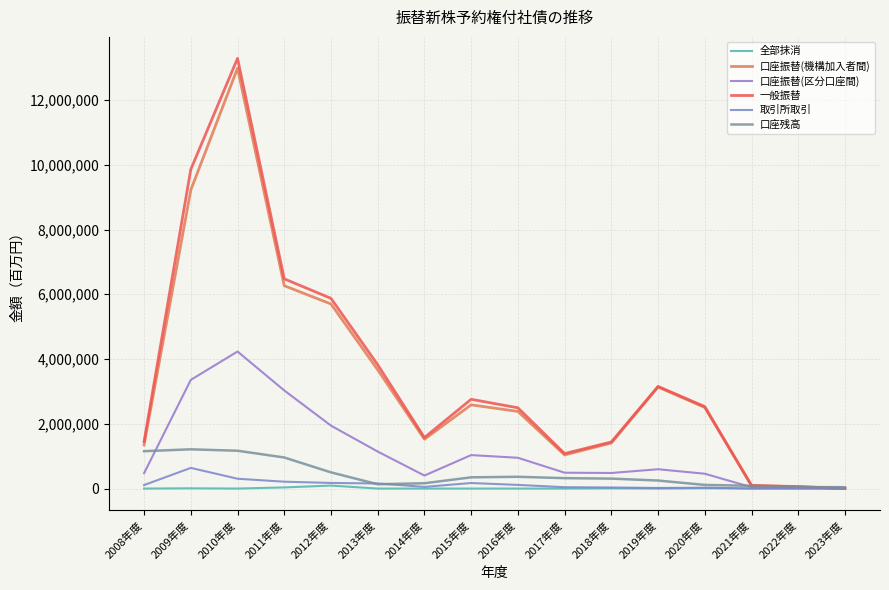

What are all the series names shown in the legend?

全部抹消, 口座振替(機構加入者間), 口座振替(区分口座間), 一般振替, 取引所取引, 口座残高